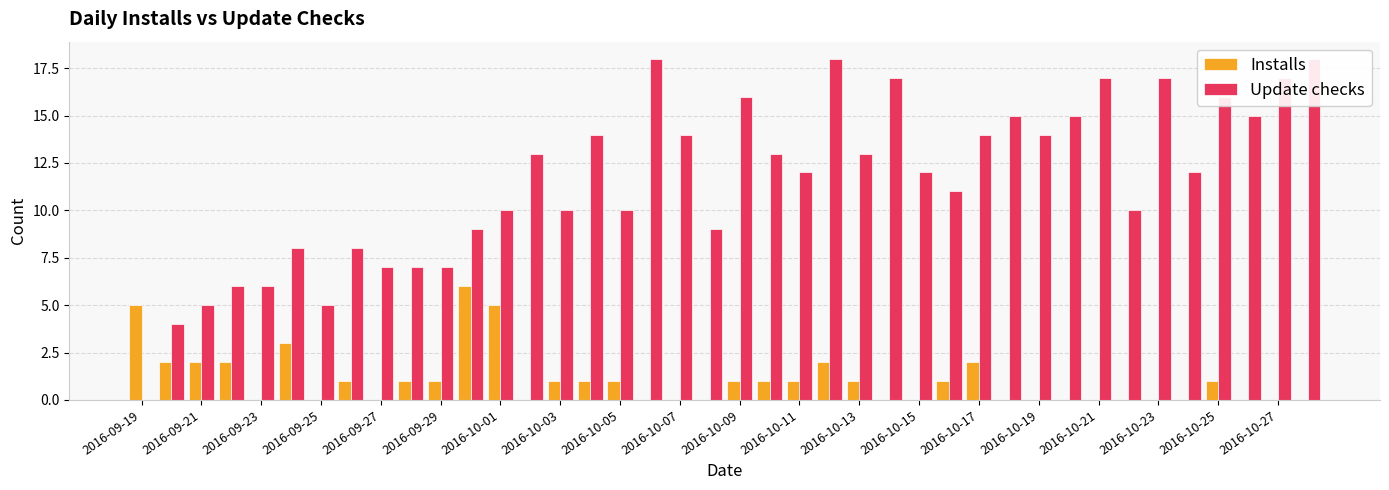

What is the value of the Installs bar at the 28th from the left?

1